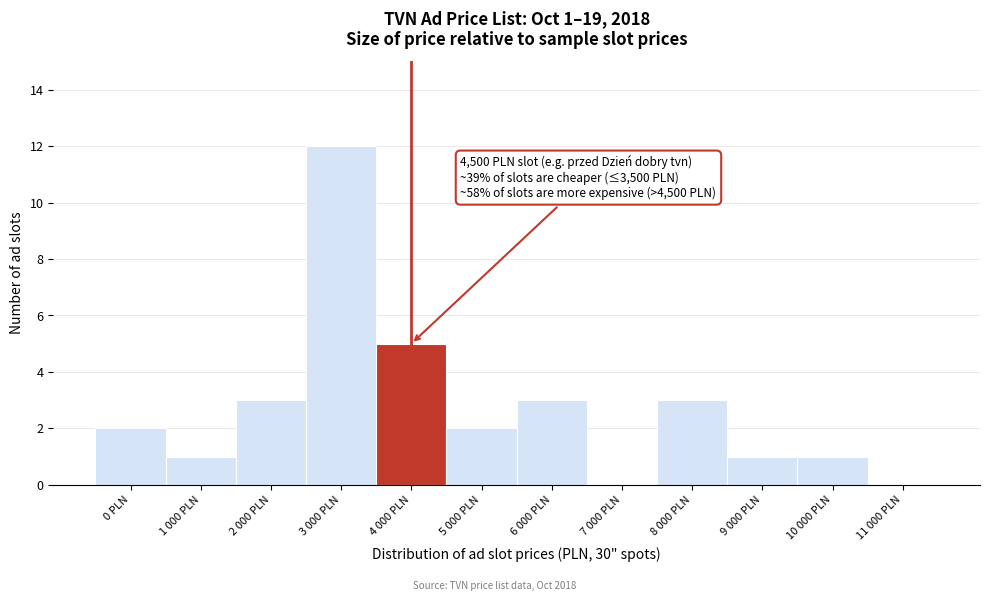

Reading left to right, transcribe all the data shown in this chart.

0 PLN=2	1 000 PLN=1	2 000 PLN=3	3 000 PLN=12	4 000 PLN=5	5 000 PLN=2	6 000 PLN=3	7 000 PLN=0	8 000 PLN=3	9 000 PLN=1	10 000 PLN=1	11 000 PLN=0